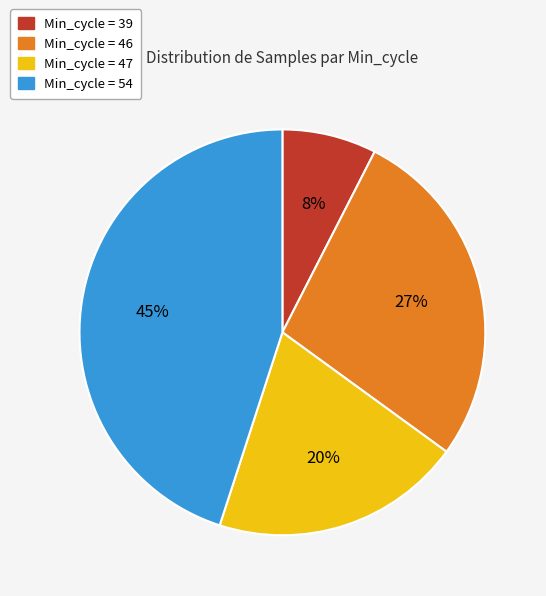

Does any single category account for the majority?

No